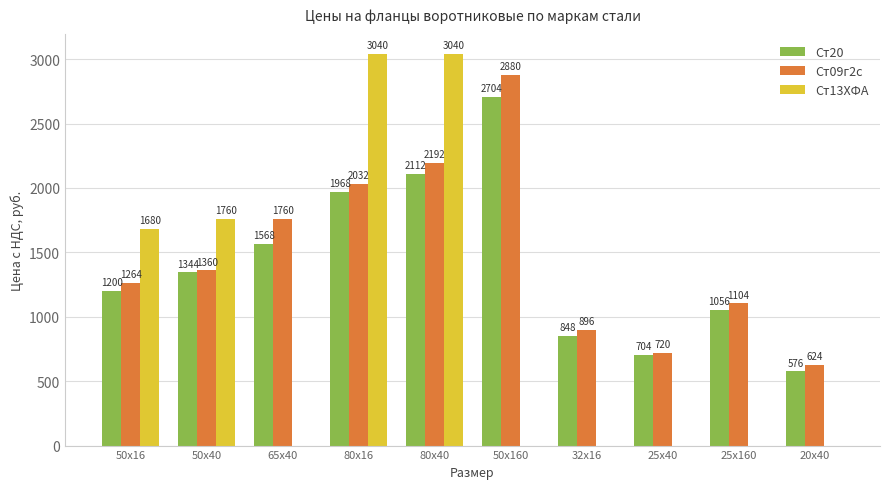

Where is Ст09г2с nearest to the value 1752?

65х40